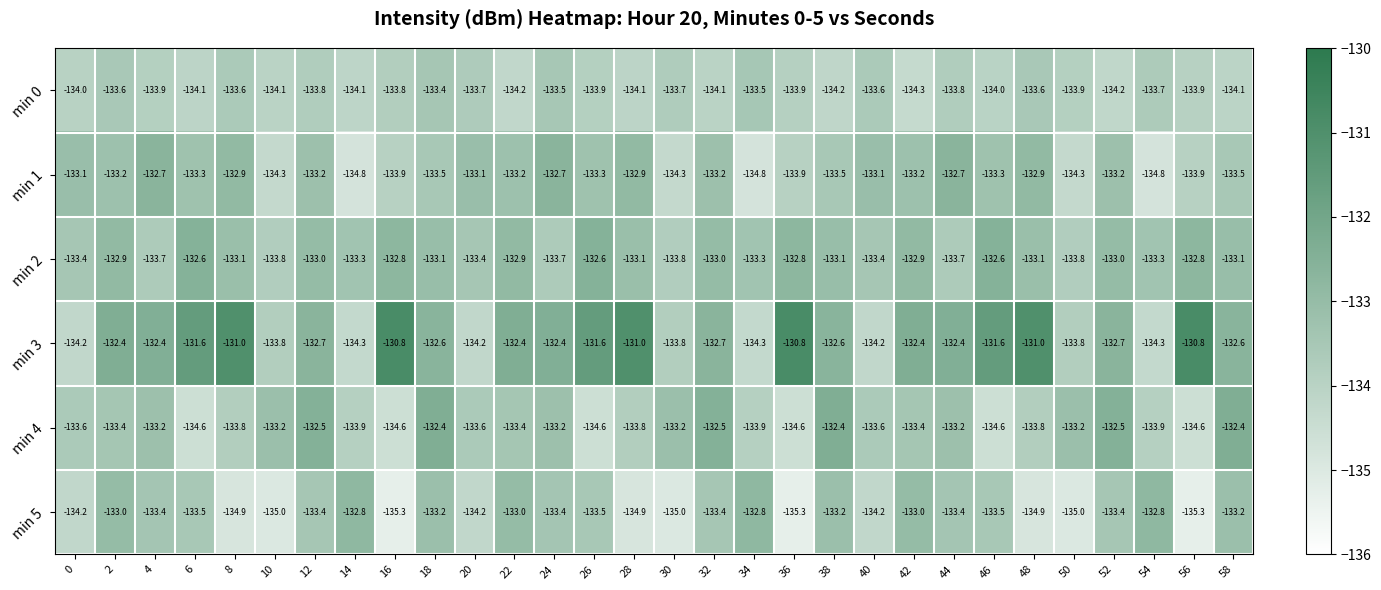

The value of min 4 at 32 is -31.8. True or false?

False